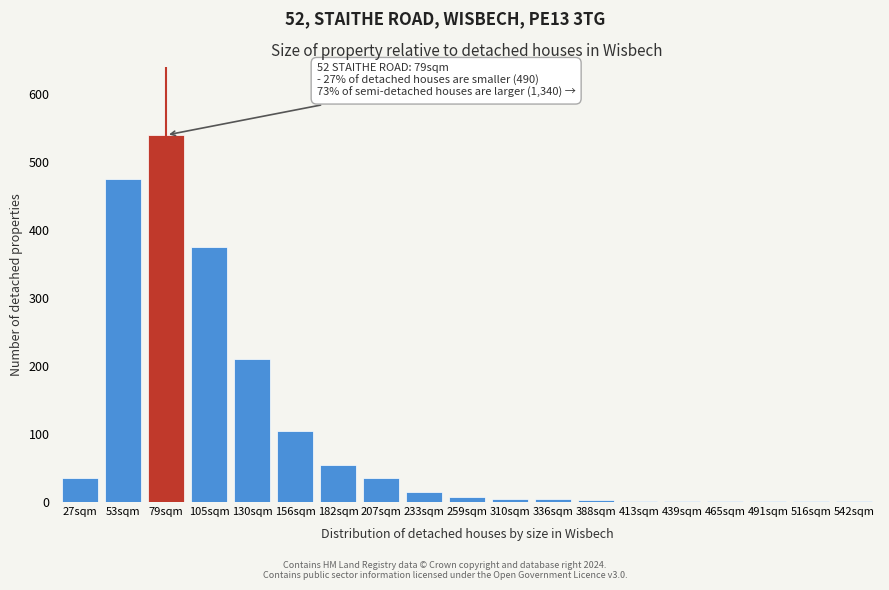

At which label is the value closest to 270?

130sqm